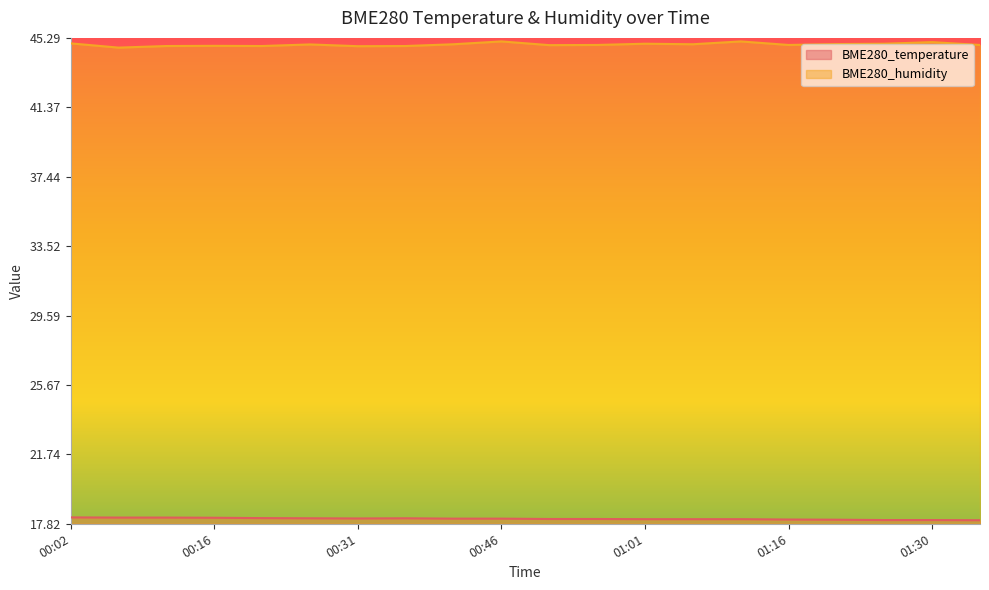

What is the minimum value for BME280_temperature?

18.0